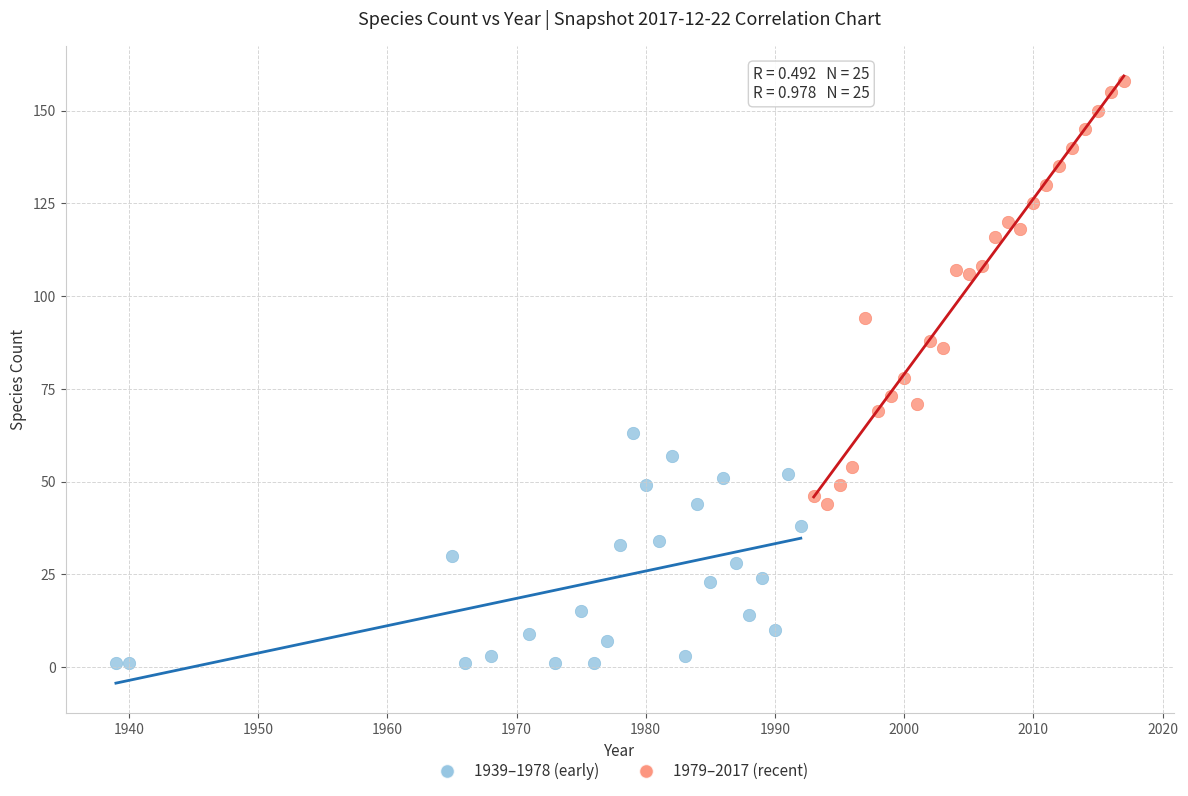

Which series contains the lowest Y value?

1939–1978 (early)